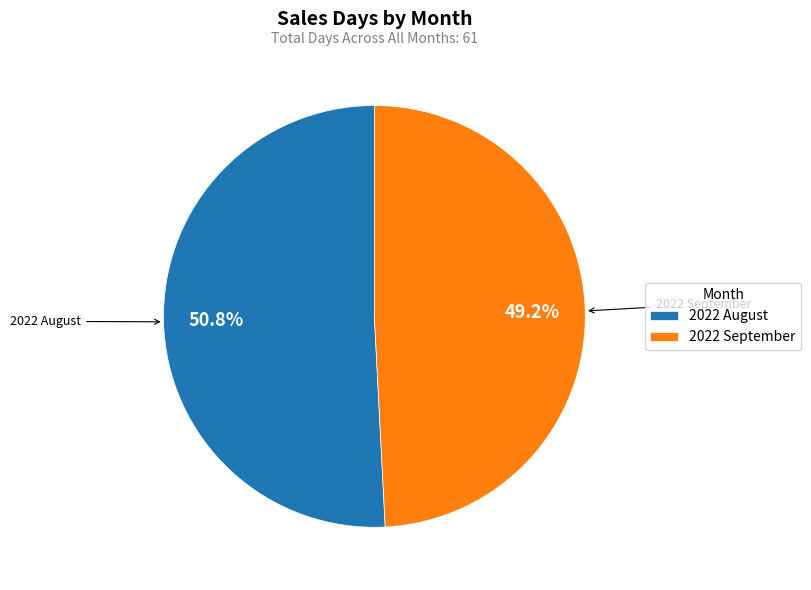

How many slices are in this pie chart?

2